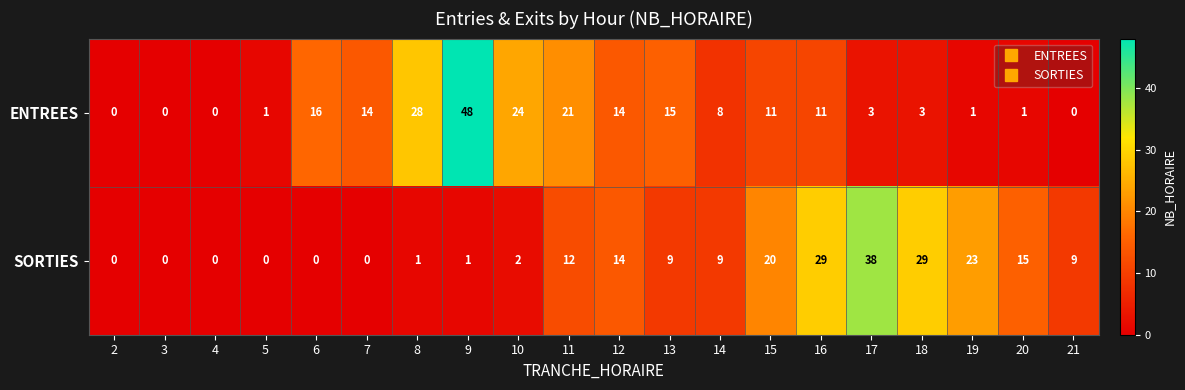

What is the sum of the SORTIES values at 11 and 4?

12